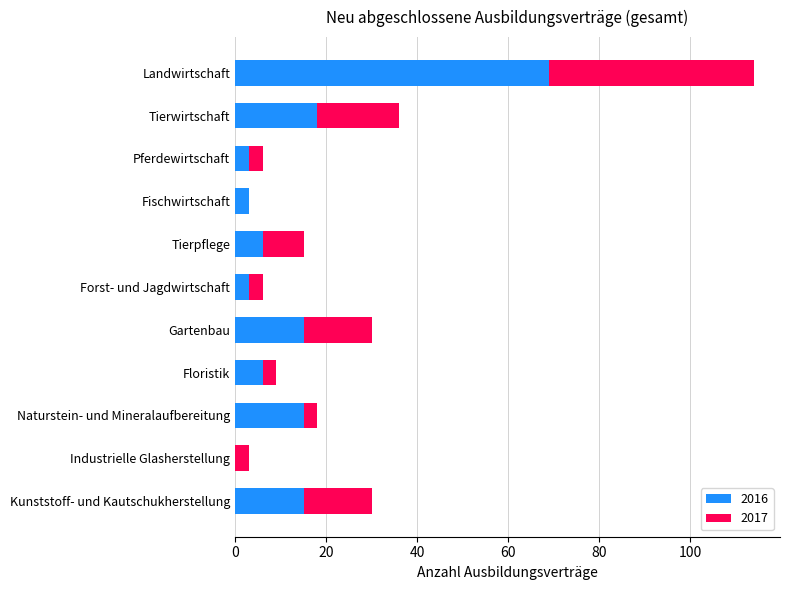

True or false: 2016 has a value of 32 at Industrielle Glasherstellung.

False